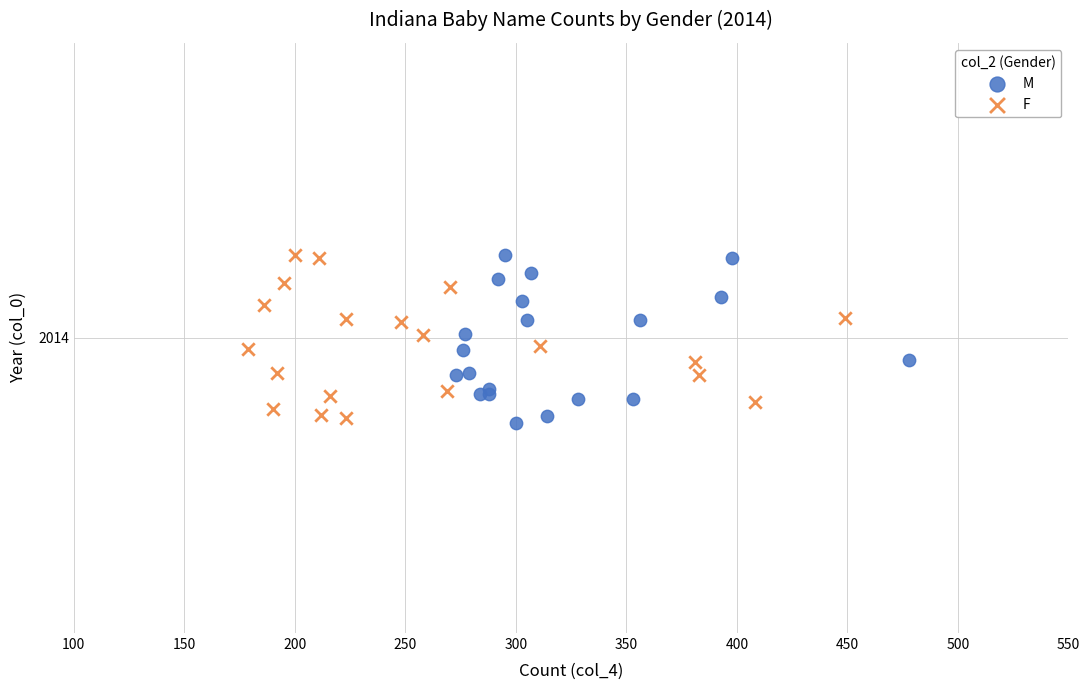

What are all the series names shown in the legend?

M, F